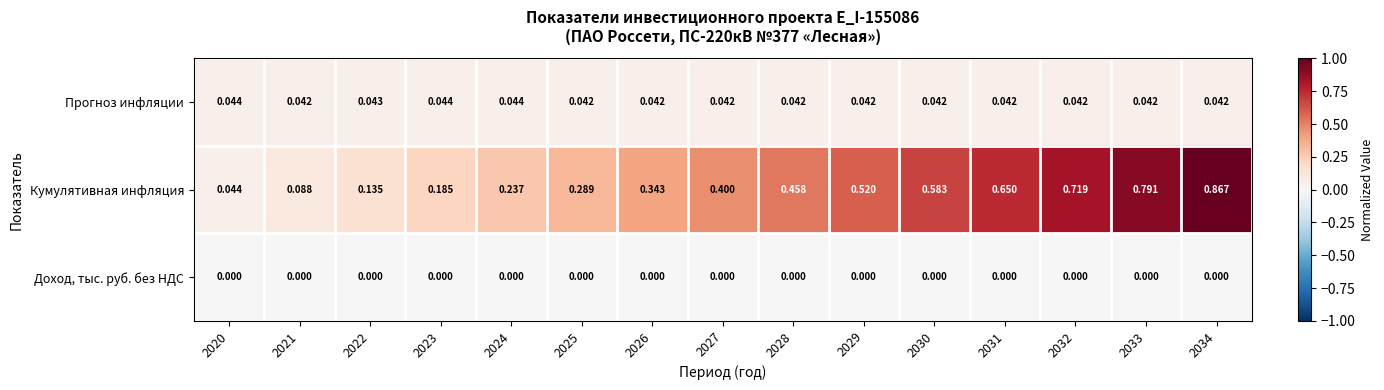

At 2023, list the series in order from smallest to largest.

Доход, тыс. руб. без НДС, Прогноз инфляции, Кумулятивная инфляция